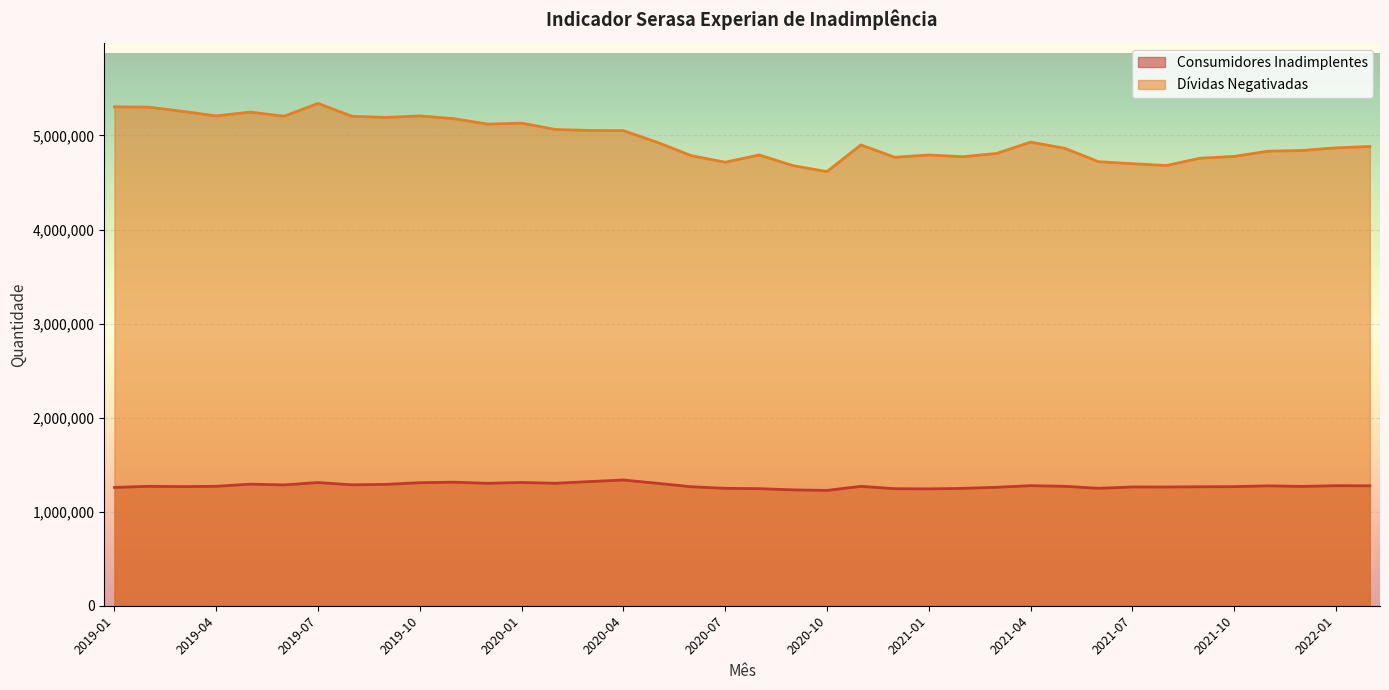

Rank the series at 2021-09 from lowest to highest value.

Consumidores Inadimplentes, Dívidas Negativadas